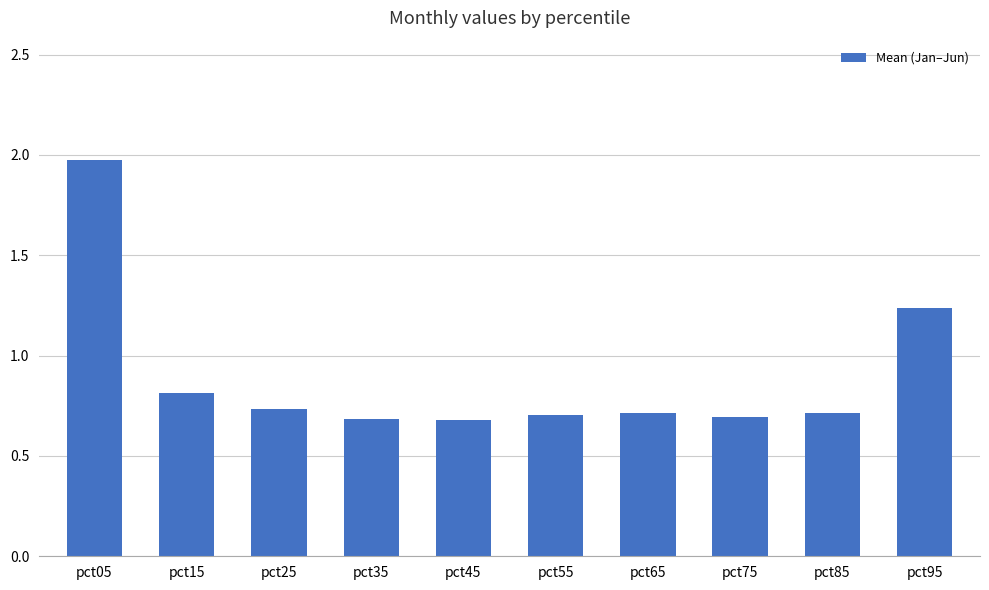

Count the values in the range 0 to 1.

8